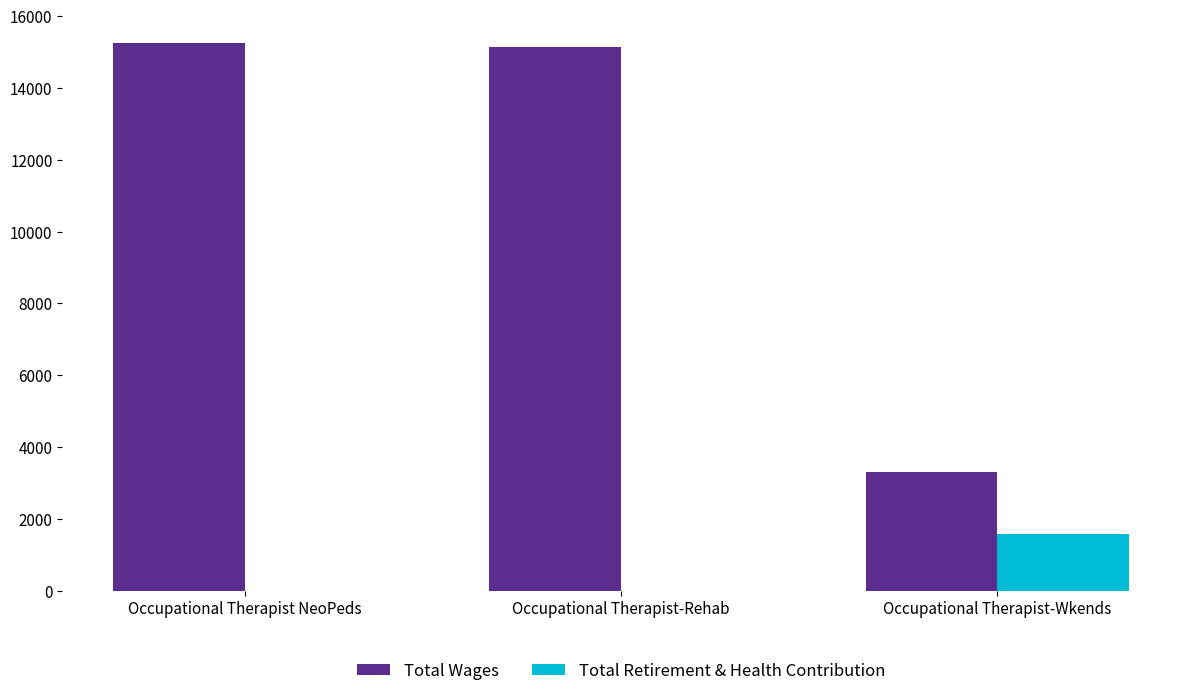

What is the sum of all Total Retirement & Health Contribution values?

1583